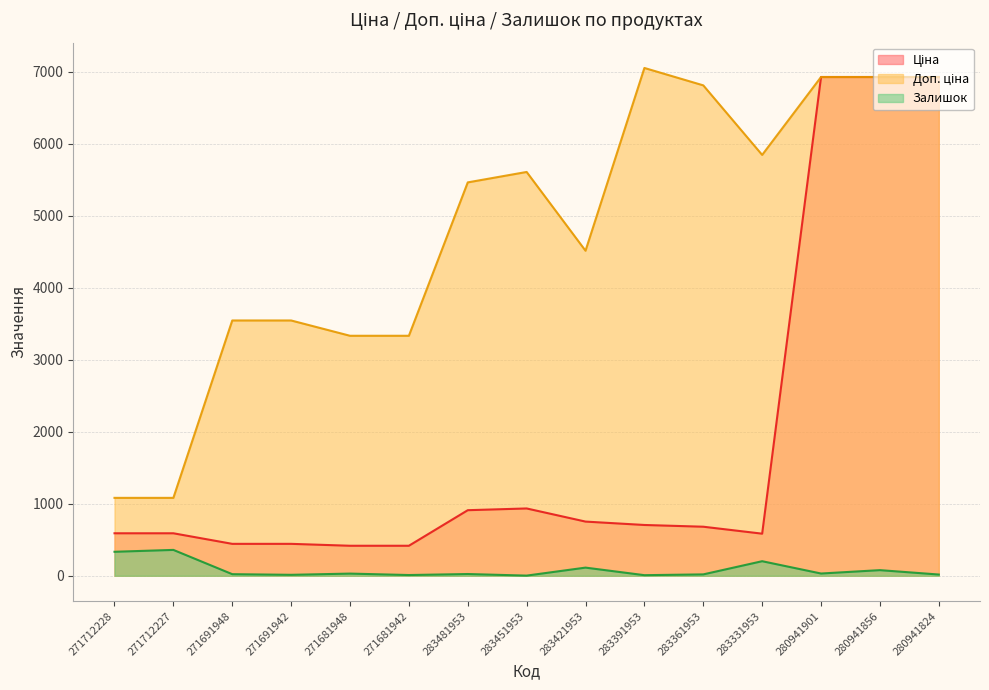

At which category does Залишок reach its first local valley?

271691942